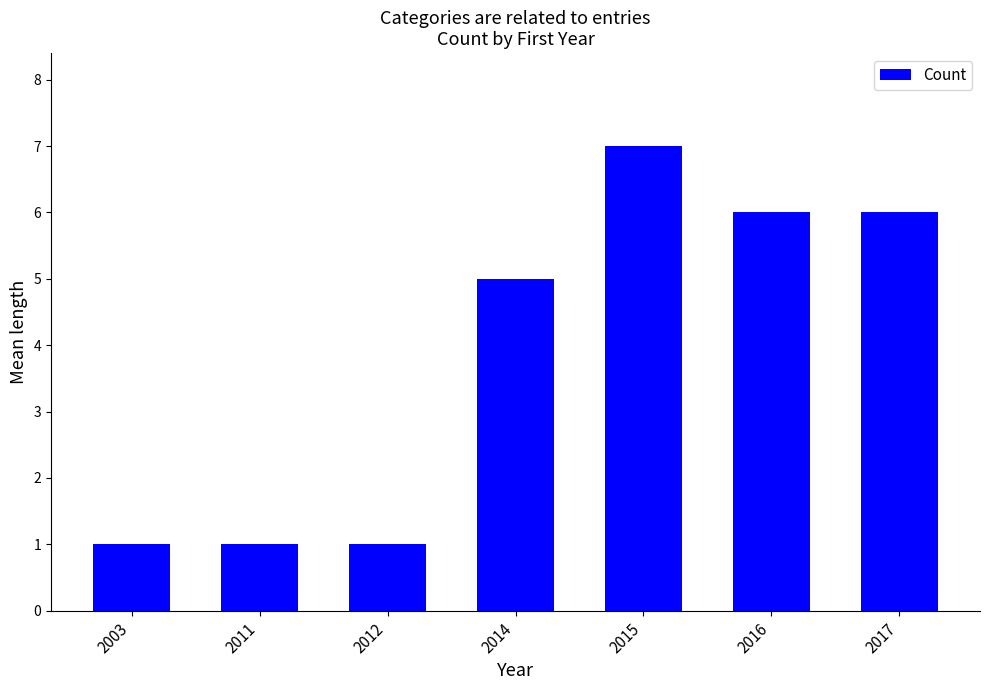

Is it true that the value at 2011 is 1?

True